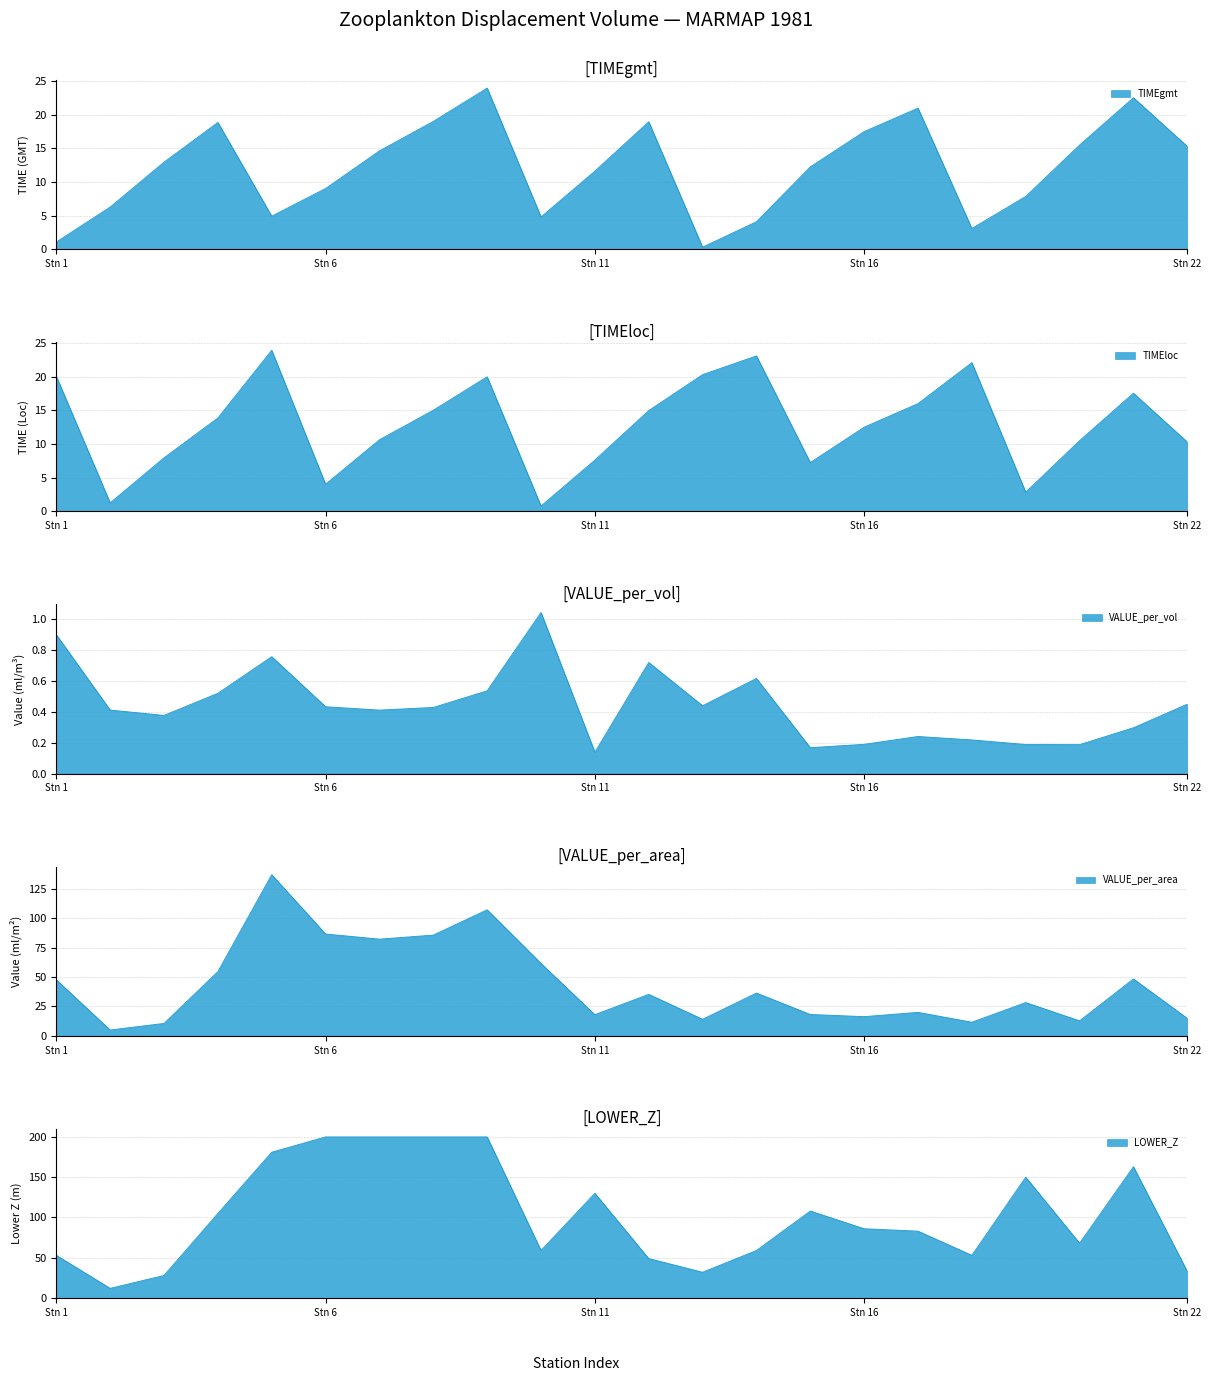

What is the total value across all series at 17?

140.2